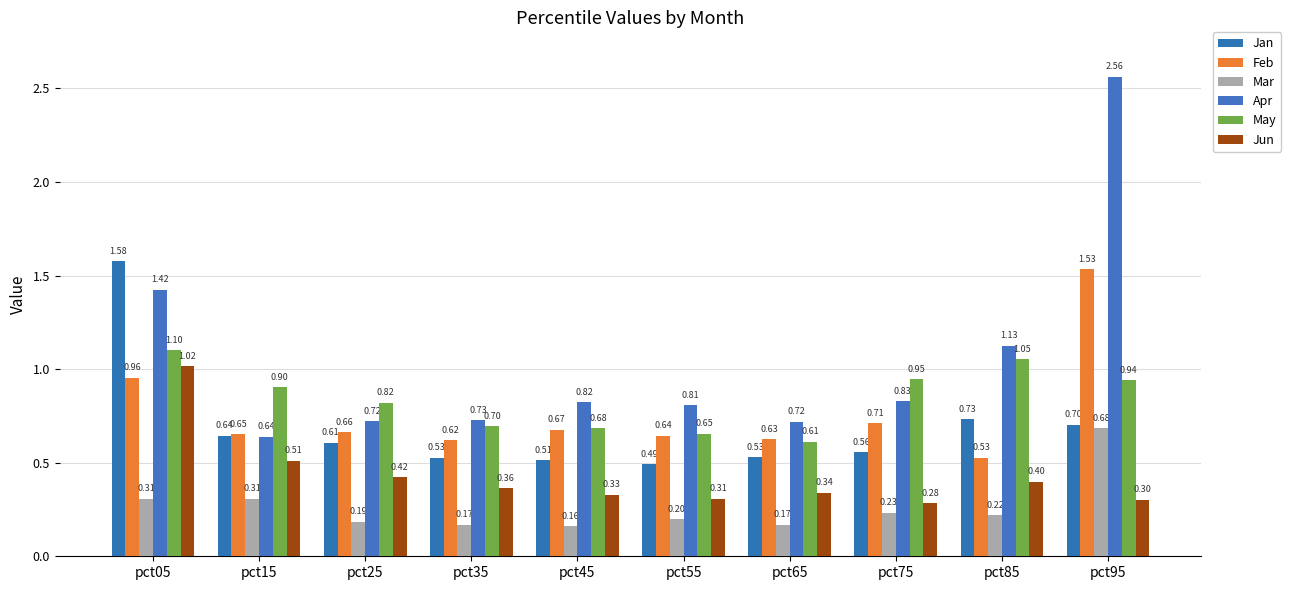

What are all the series names shown in the legend?

Jan, Feb, Mar, Apr, May, Jun